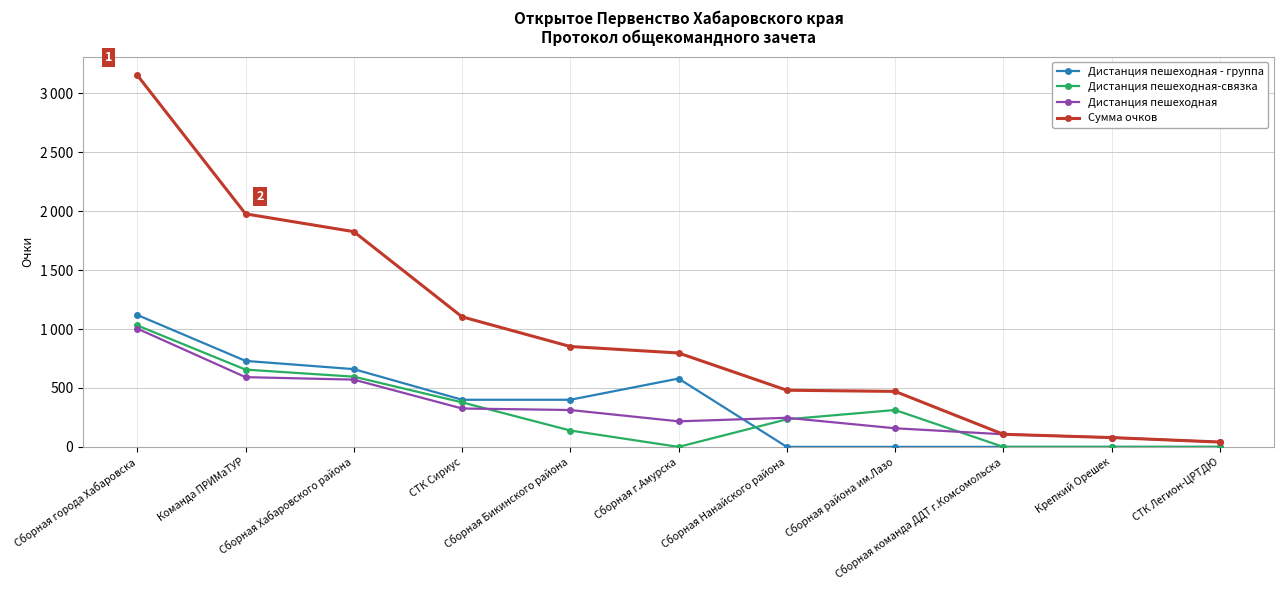

Where is Дистанция пешеходная - группа nearest to the value 560?

Сборная г.Амурска